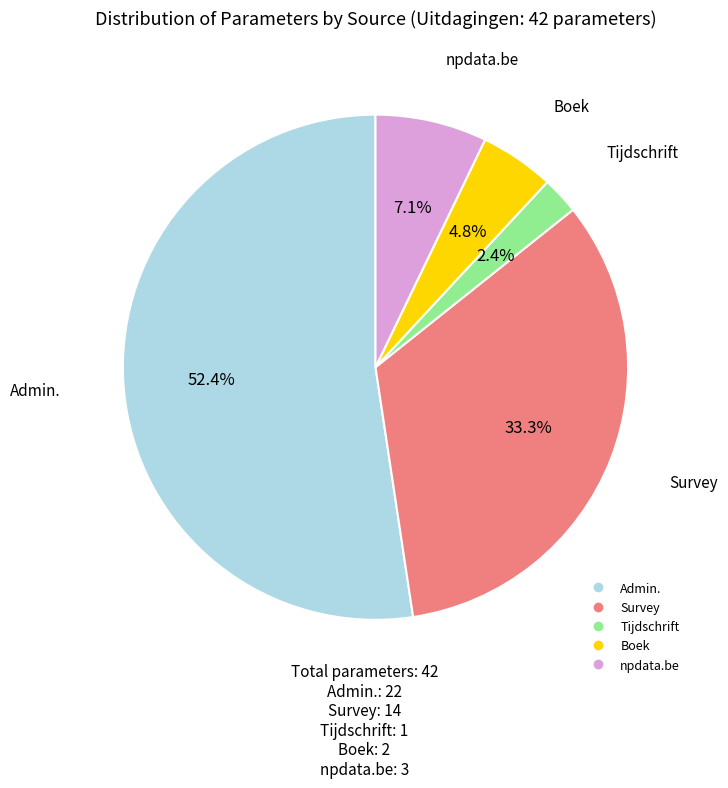

Rank the categories by value from lowest to highest.

Tijdschrift, Boek, npdata.be, Survey, Admin.